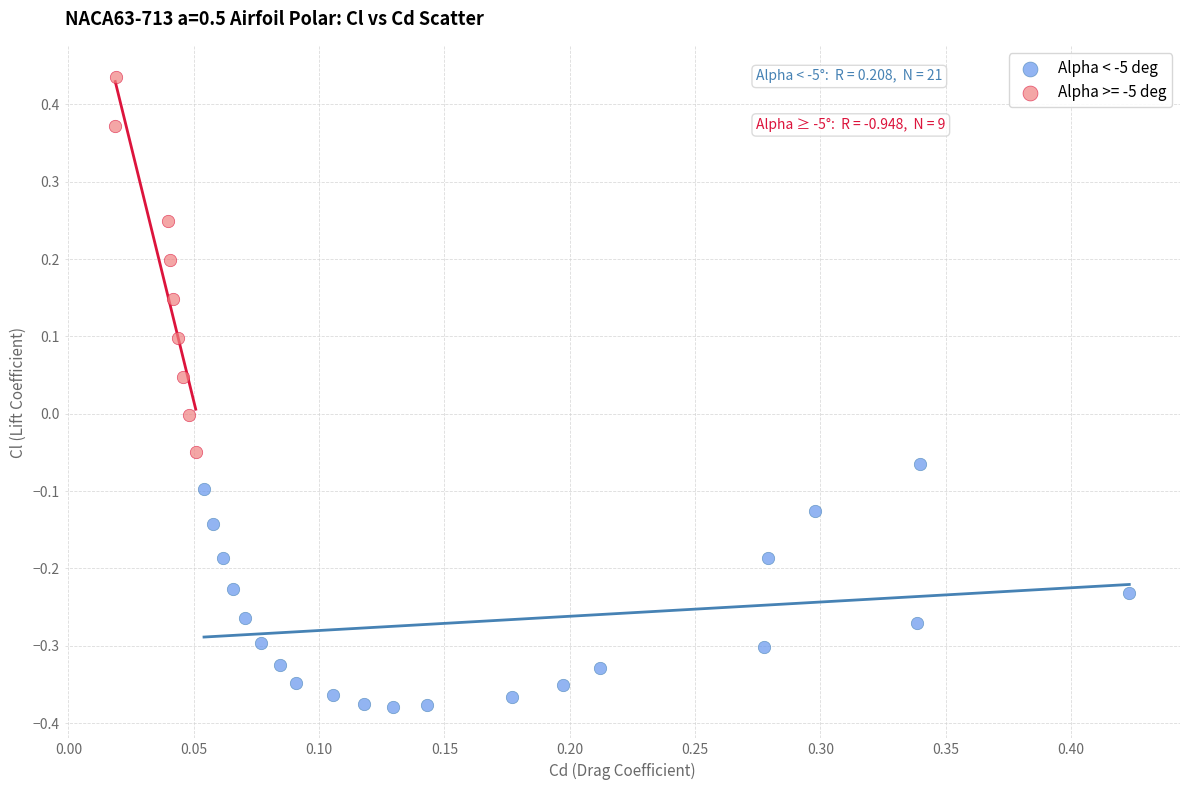

Which series has the largest Y range (max minus min)?

Alpha >= -5 deg